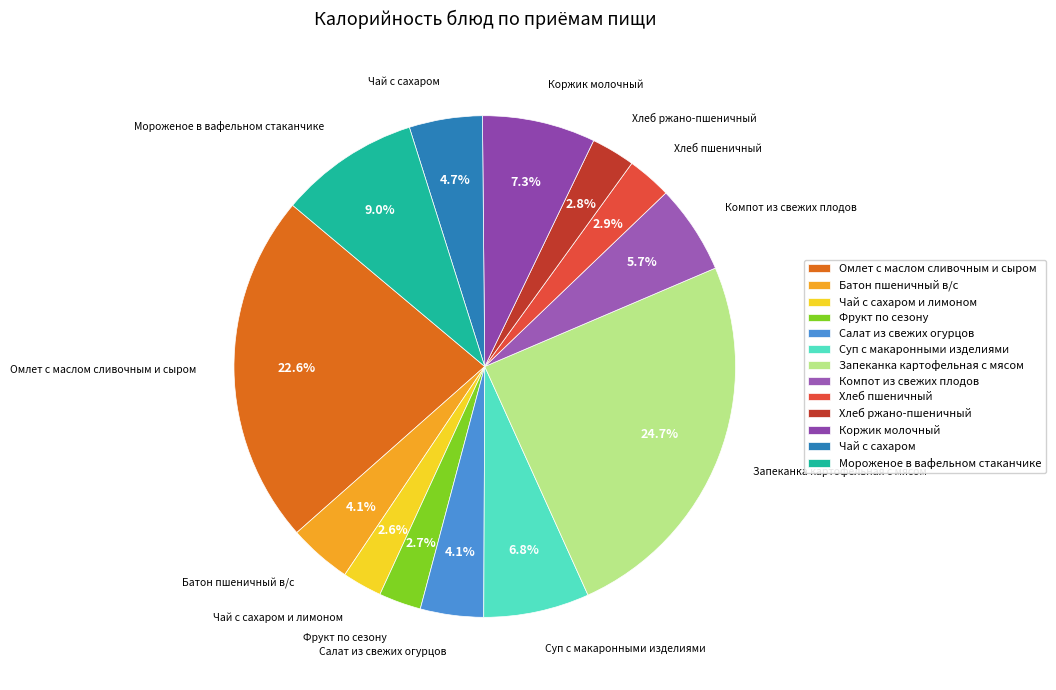

Does Запеканка картофельная с мясом represent more than half of the total?

No